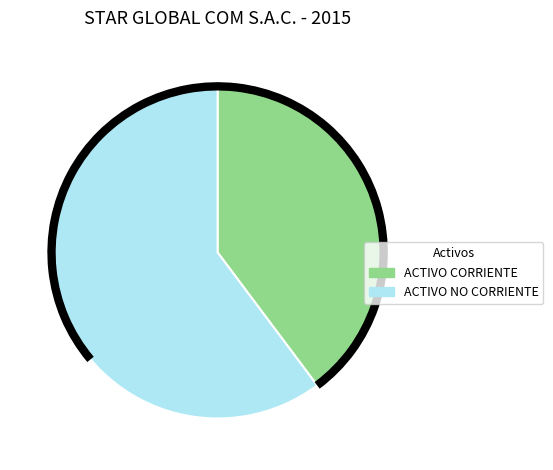

Count the number of slices in the pie.

2